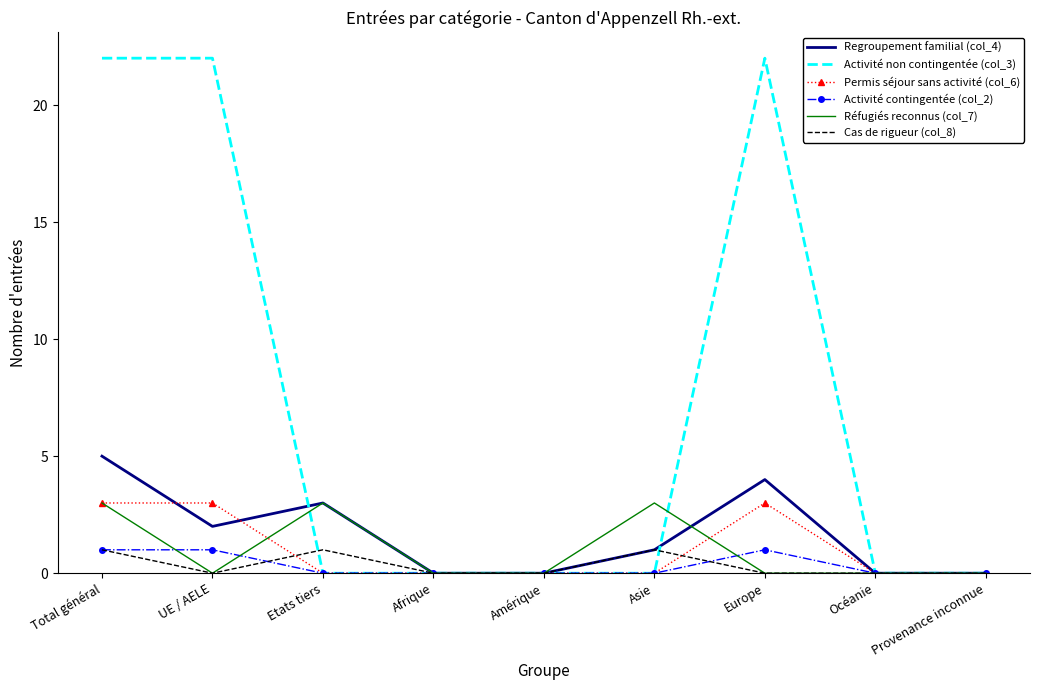

What is the highest value of the Réfugiés reconnus (col_7) series?

3